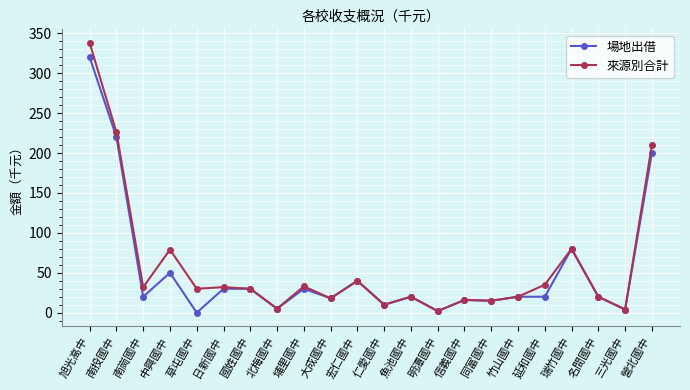

In 來源別合計, how many points are lower than both neighbors (excluding endpoints)?

8